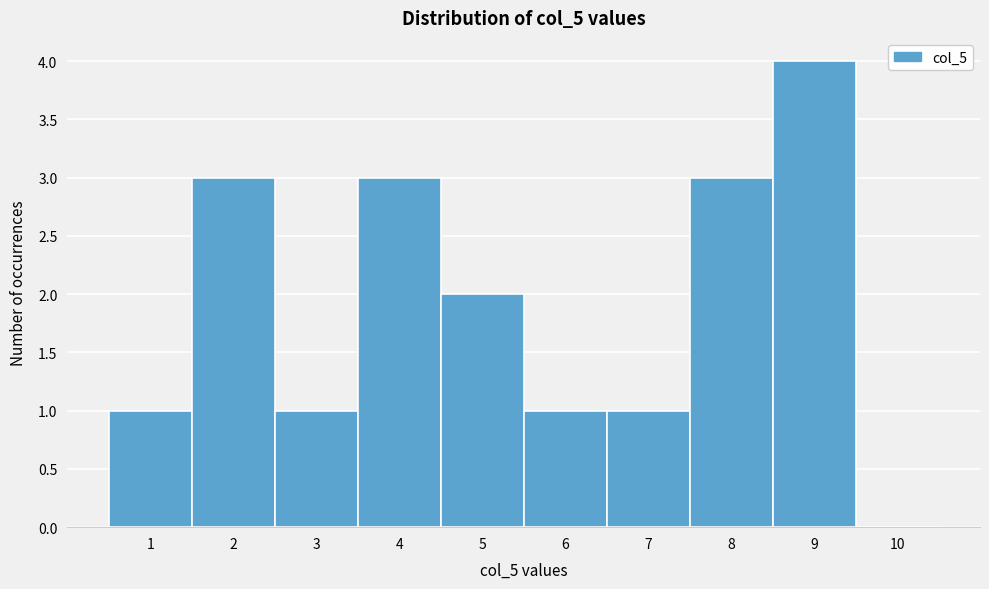

Reading left to right, what are all the values shown in this chart?

1=1	2=3	3=1	4=3	5=2	6=1	7=1	8=3	9=4	10=0